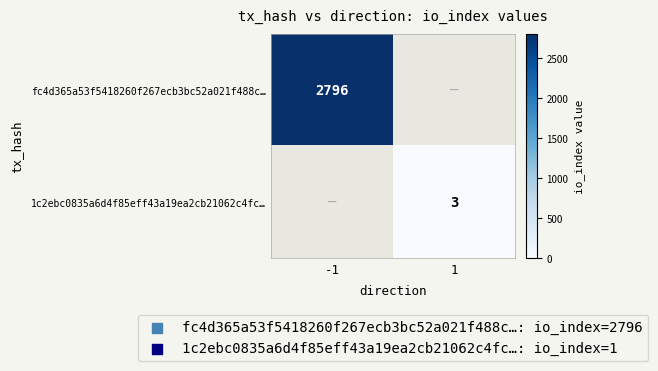

True or false: fc4d365a53f5418260f267ecb3bc52a021f488c… has a value of 1245 at -1.

False